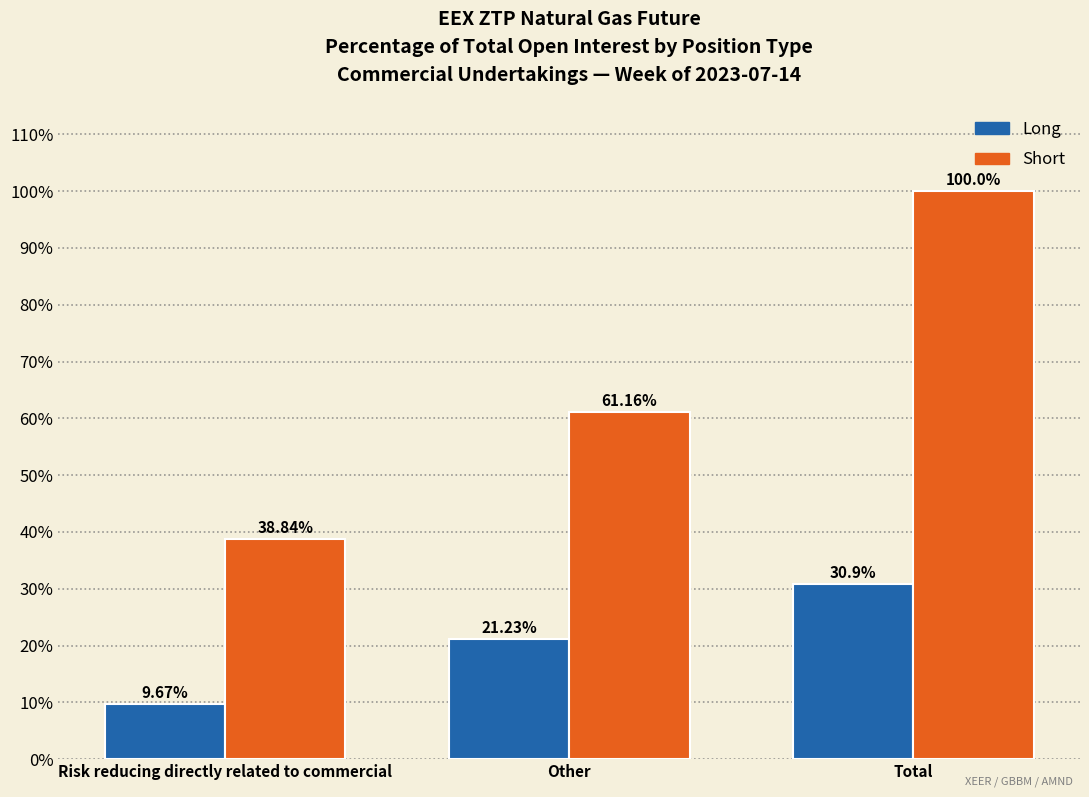

Is the value of Long at Other greater than the value of Short at Risk reducing directly related to commercial?

No